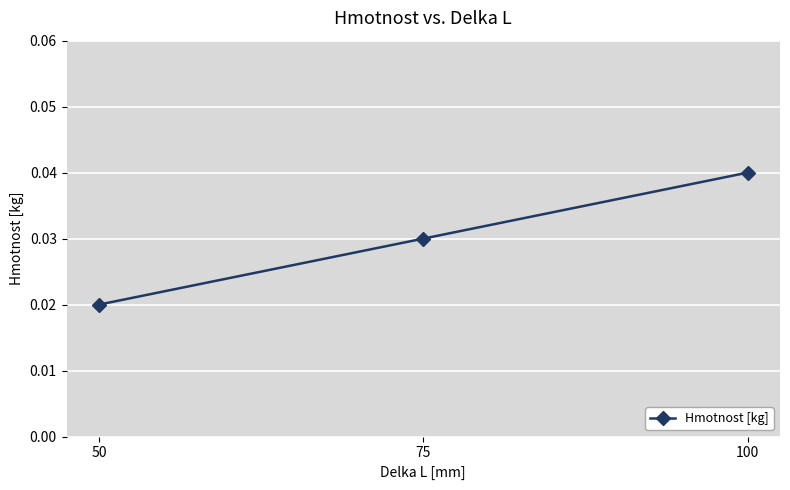

Count the number of categories in the chart.

3